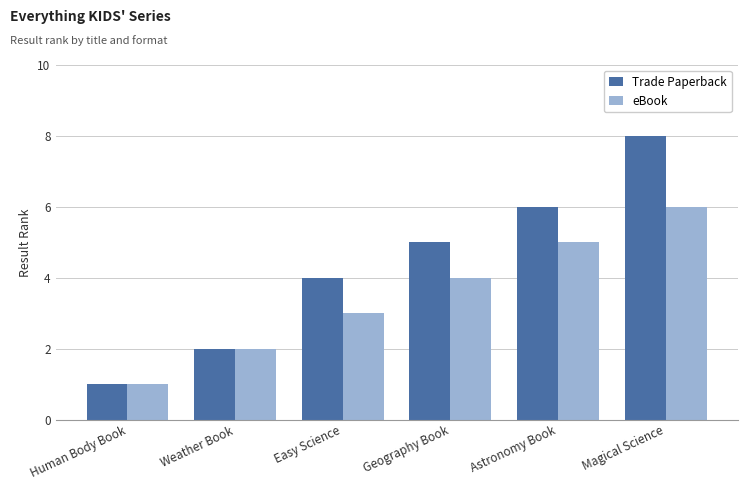

What is the approximate value of eBook at Geography Book?

4